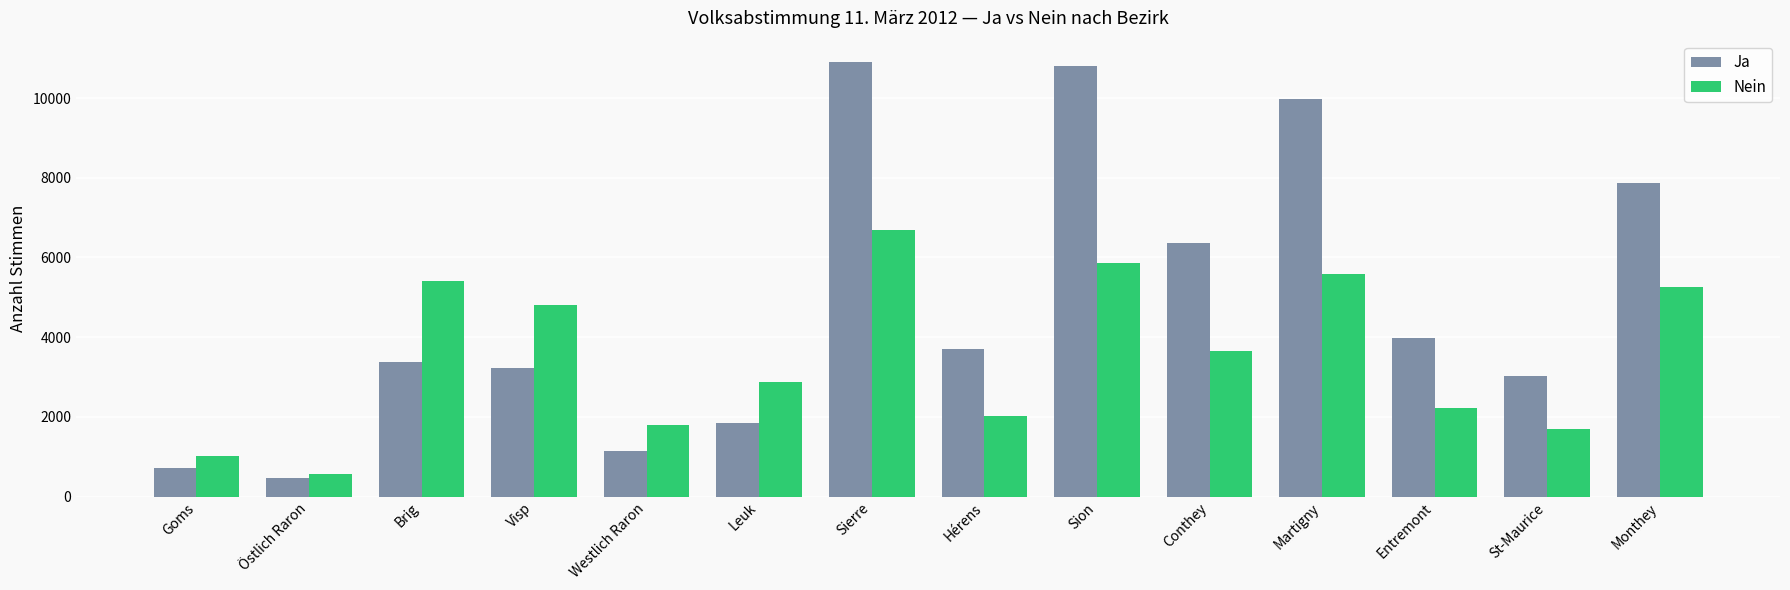

Which category has the highest value in the Nein series?

Sierre